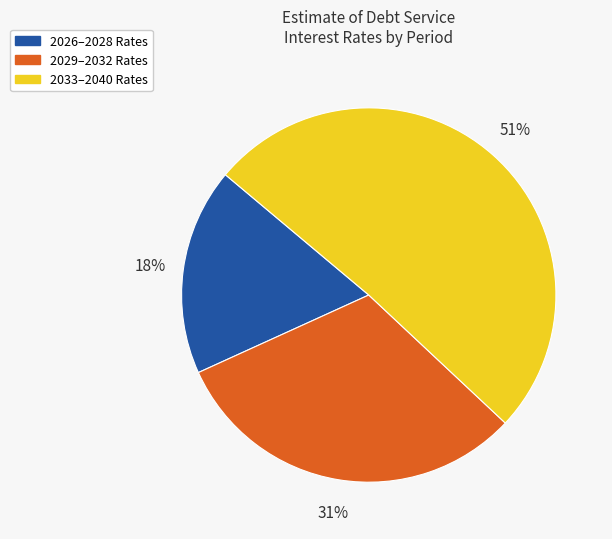

To the nearest percent, what is the average slice percentage?

33%